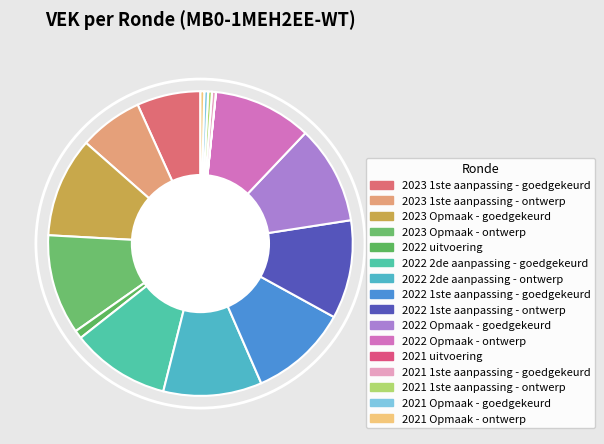

The 2022 2de aanpassing - goedgekeurd slice represents 10% of the pie. True or false?

True